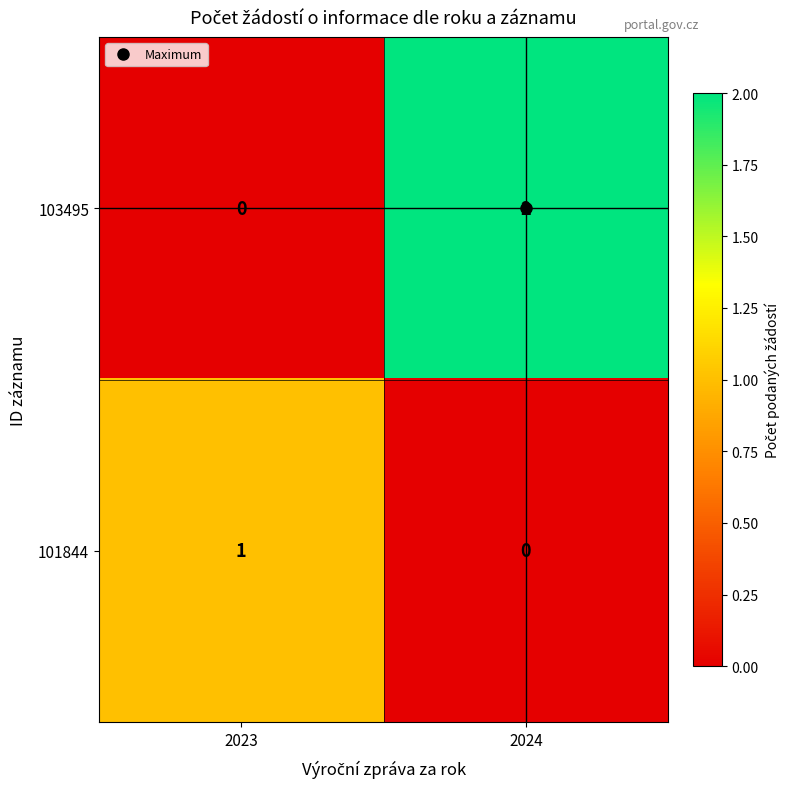

List the series in order of their peak value, lowest first.

101844, 103495